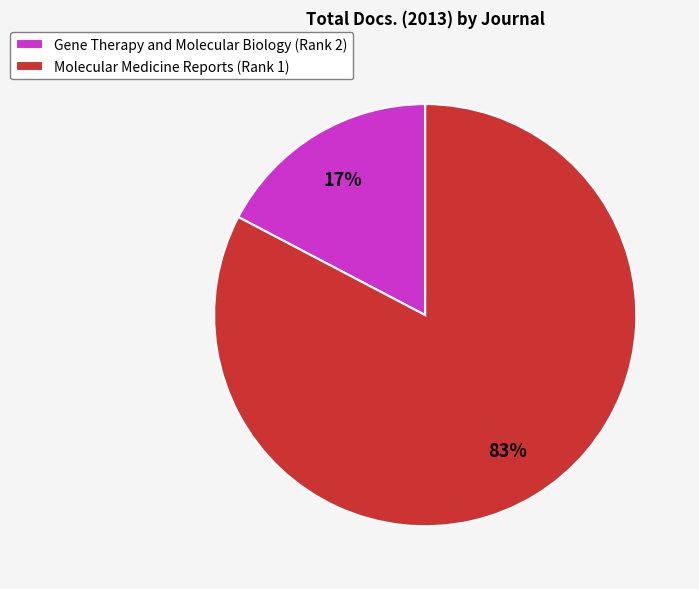

Is the sum of Gene Therapy and Molecular Biology (Rank 2) and Molecular Medicine Reports (Rank 1) greater than half?

Yes